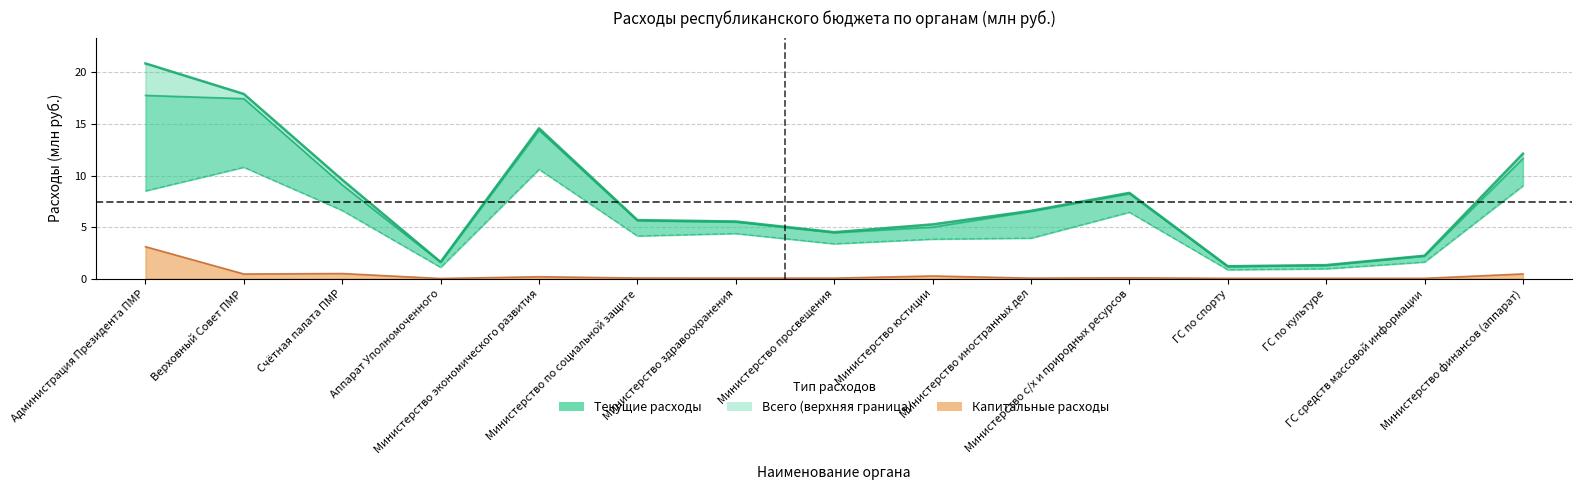

How many lines are shown in the chart?

4